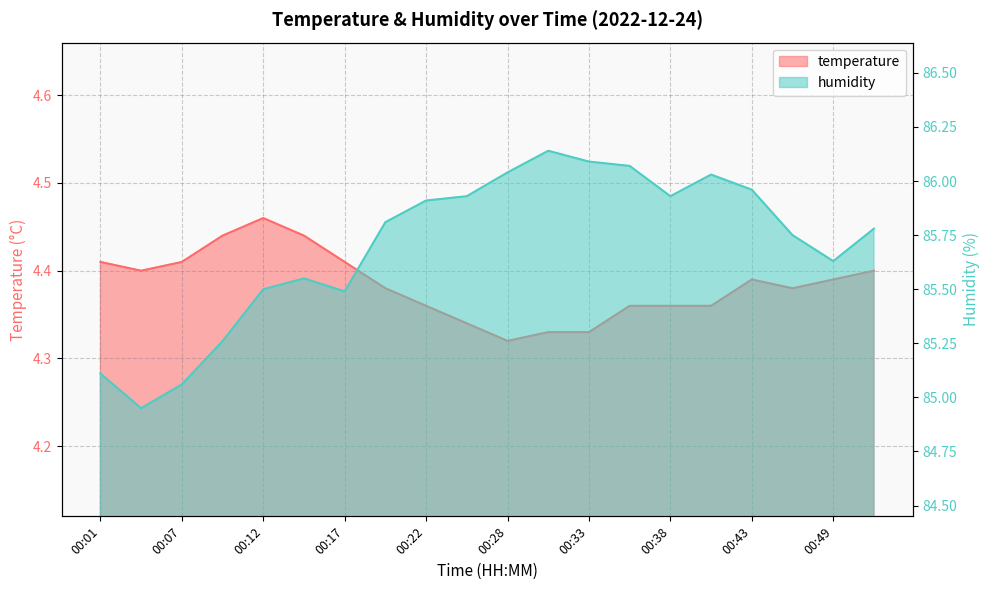

What is the total value across all series at 00:33?

90.4